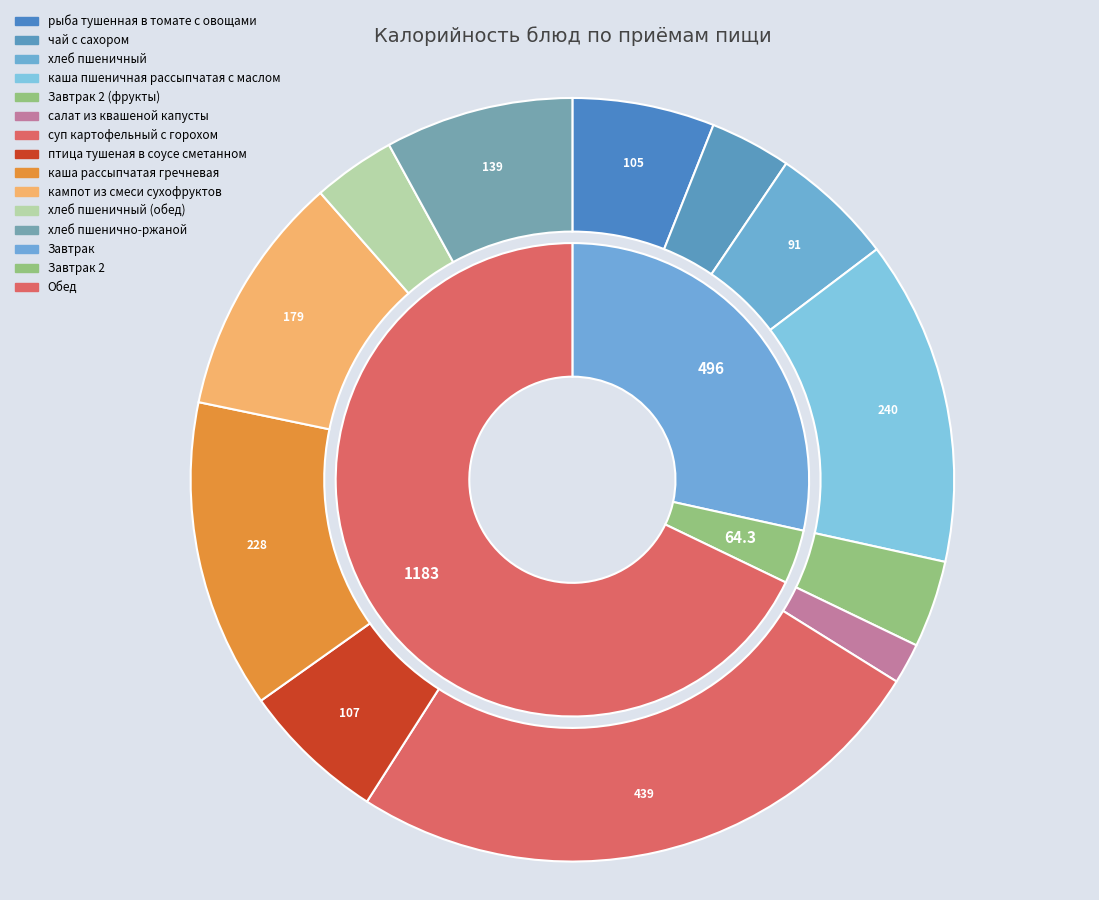

What percentage is the птица тушеная в соусе сметанном slice, to the nearest percent?

6%